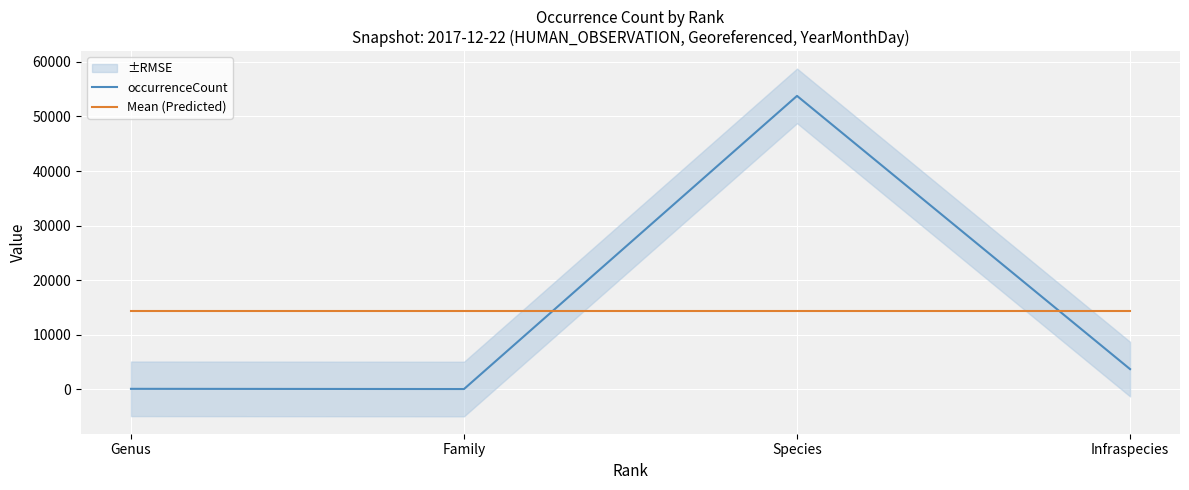

What is the label of the 2nd point from the right?

Species